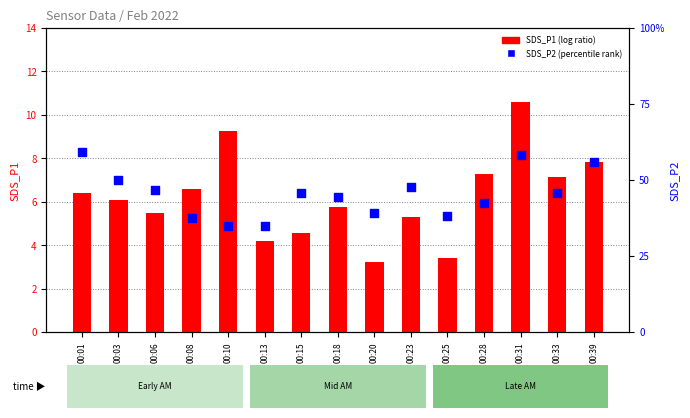

Which series has the largest total across all categories?

SDS_P1 (log ratio)